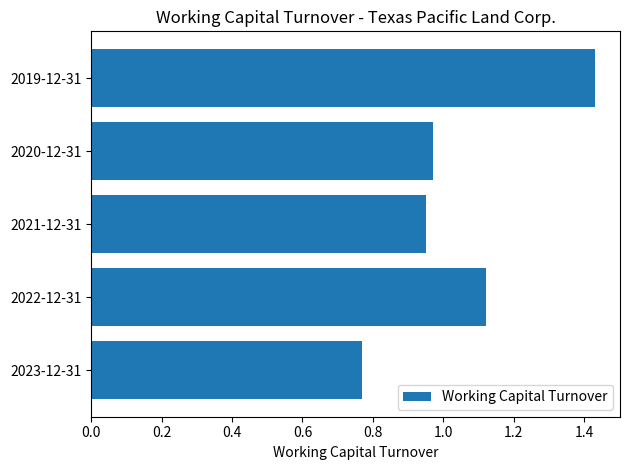

True or false: the data shows 0.2 at 2023-12-31.

False